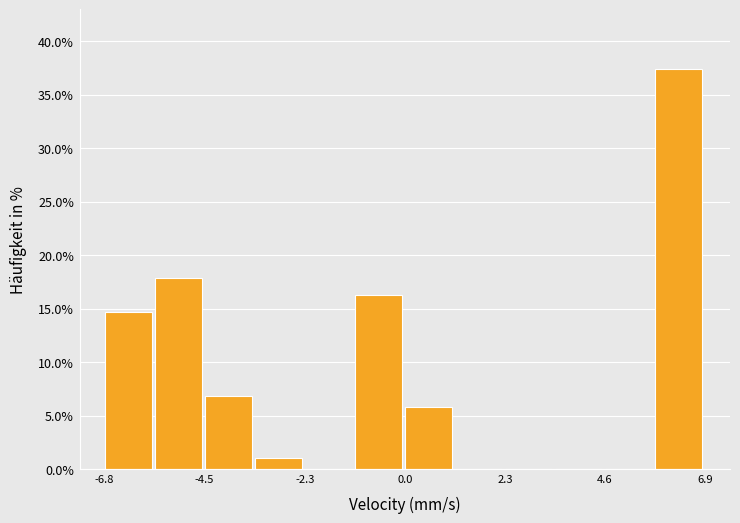

Around what value on the x-axis is the tallest bar? Give the approximate position of its centre, as read against the axis.

6.5